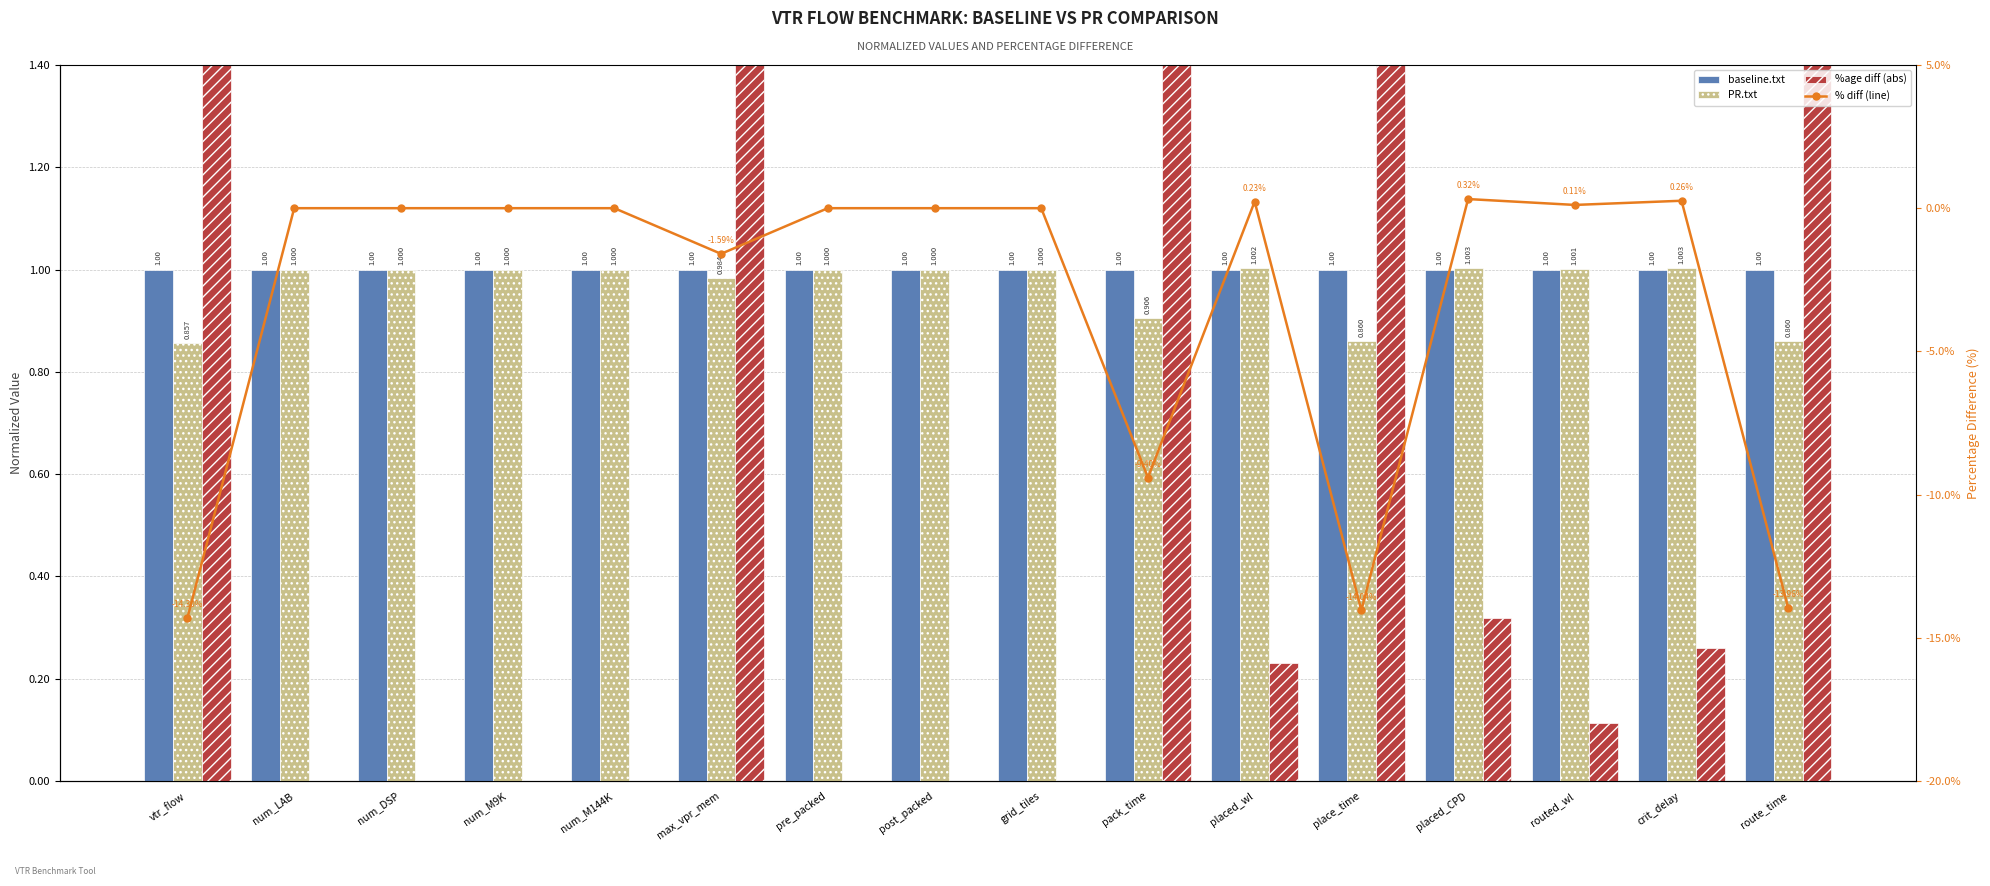

Reading left to right, transcribe all the data shown in this chart.

baseline.txt: vtr_flow=1.0	num_LAB=1.0	num_DSP=1.0	num_M9K=1.0	num_M144K=1.0	max_vpr_mem=1.0	pre_packed=1.0	post_packed=1.0	grid_tiles=1.0	pack_time=1.0	placed_wl=1.0	place_time=1.0	placed_CPD=1.0	routed_wl=1.0	crit_delay=1.0	route_time=1.0
PR.txt: vtr_flow=0.9	num_LAB=1.0	num_DSP=1.0	num_M9K=1.0	num_M144K=1.0	max_vpr_mem=1.0	pre_packed=1.0	post_packed=1.0	grid_tiles=1.0	pack_time=0.9	placed_wl=1.0	place_time=0.9	placed_CPD=1.0	routed_wl=1.0	crit_delay=1.0	route_time=0.9
%age diff (abs): vtr_flow=14.3	num_LAB=0.0	num_DSP=0.0	num_M9K=0.0	num_M144K=0.0	max_vpr_mem=1.6	pre_packed=0.0	post_packed=0.0	grid_tiles=0.0	pack_time=9.4	placed_wl=0.2	place_time=14.0	placed_CPD=0.3	routed_wl=0.1	crit_delay=0.3	route_time=14.0
% diff (line): vtr_flow=-14.3	num_LAB=0.0	num_DSP=0.0	num_M9K=0.0	num_M144K=0.0	max_vpr_mem=-1.6	pre_packed=0.0	post_packed=0.0	grid_tiles=0.0	pack_time=-9.4	placed_wl=0.2	place_time=-14.0	placed_CPD=0.3	routed_wl=0.1	crit_delay=0.3	route_time=-14.0